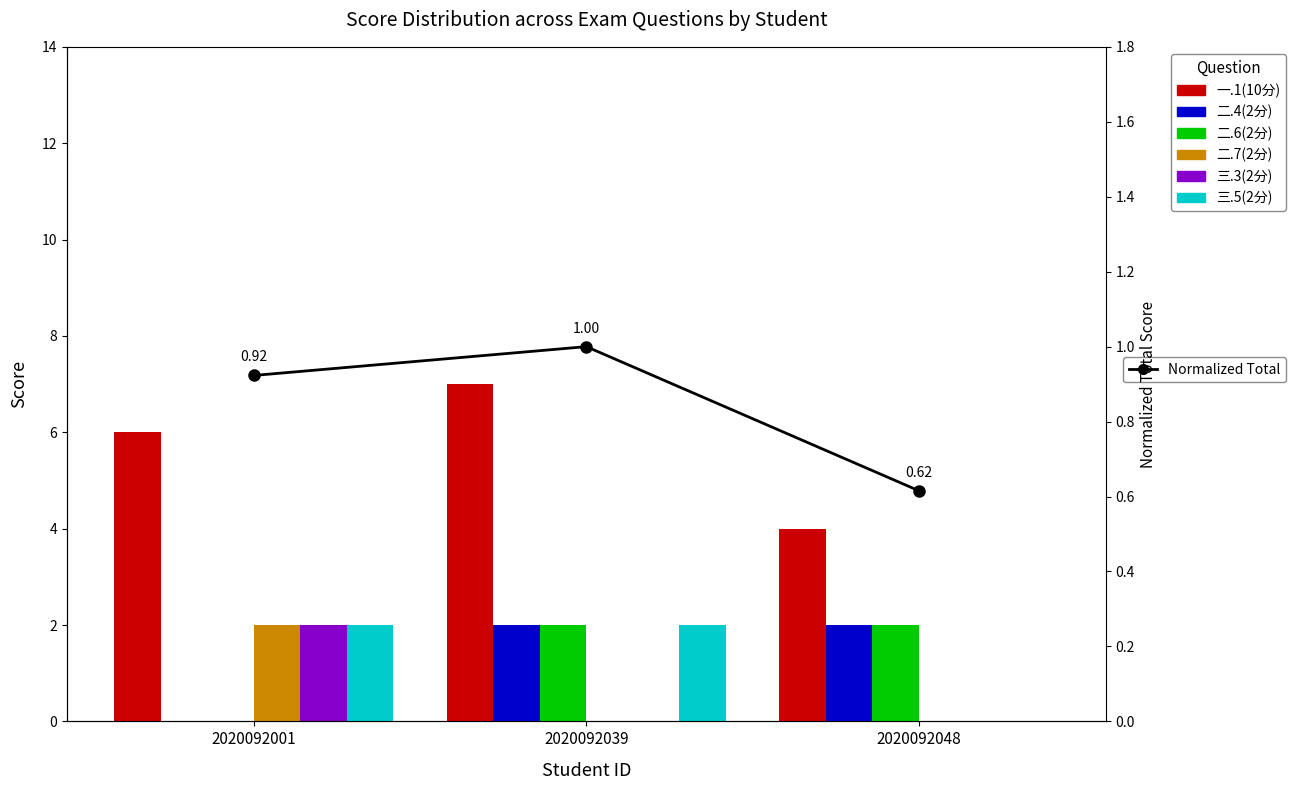

What is the difference between the maximum and minimum values in the 二.6(2分) series?

2